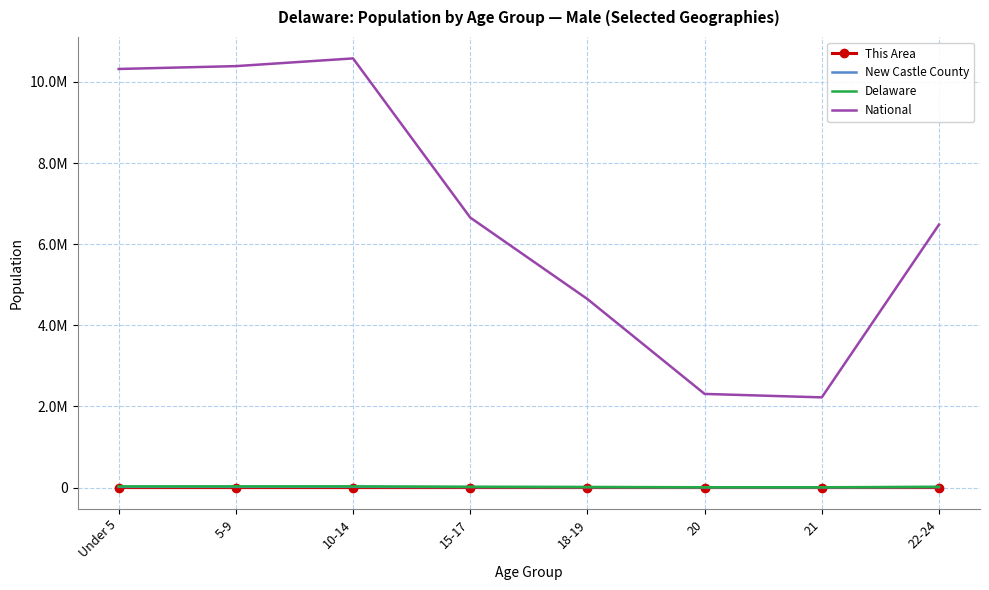

What is the highest value of the This Area series?

75